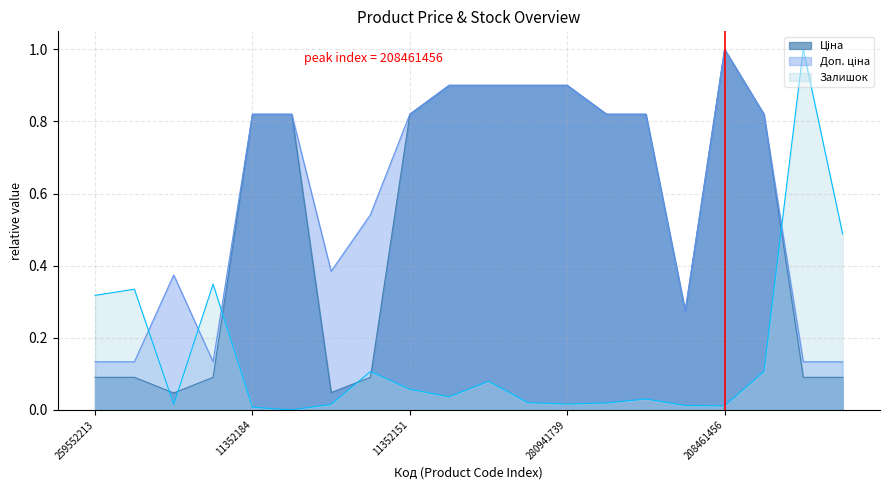

The value of Ціна at 280941856 is 0.9. True or false?

True